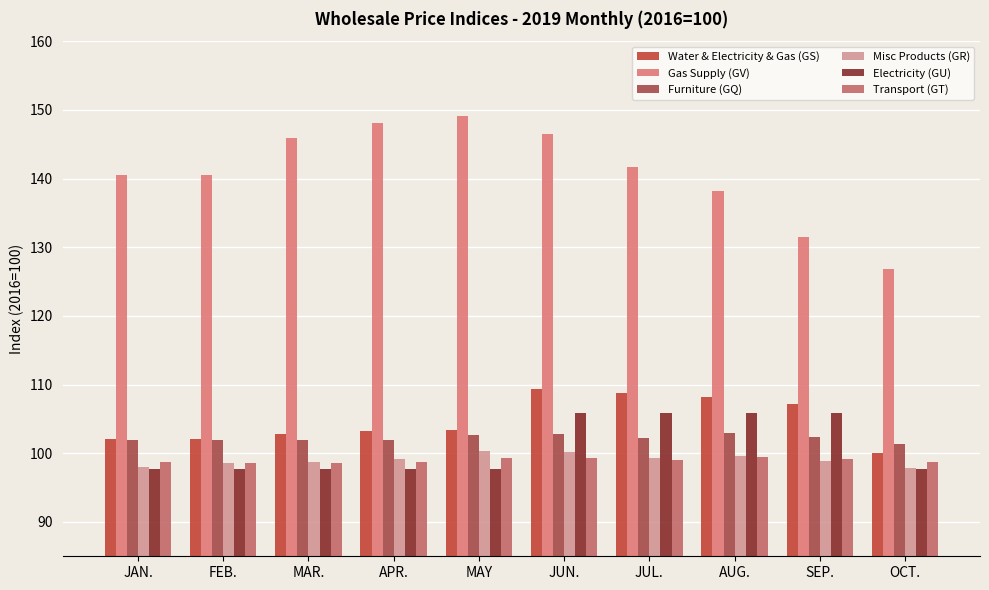

Reading left to right, transcribe all the data shown in this chart.

Water & Electricity & Gas (GS): 102.1	102.1	102.9	103.2	103.3	109.4	108.7	108.2	107.2	100.1
Gas Supply (GV): 140.5	140.6	145.9	148.1	149.1	146.5	141.7	138.2	131.5	126.8
Furniture (GQ): 101.9	101.9	101.9	101.9	102.7	102.8	102.3	102.9	102.3	101.4
Misc Products (GR): 98.0	98.5	98.7	99.2	100.3	100.2	99.4	99.5	98.9	97.9
Electricity (GU): 97.7	97.7	97.7	97.7	97.7	105.9	105.9	105.9	105.9	97.7
Transport (GT): 98.8	98.6	98.6	98.7	99.3	99.3	99.0	99.5	99.2	98.7